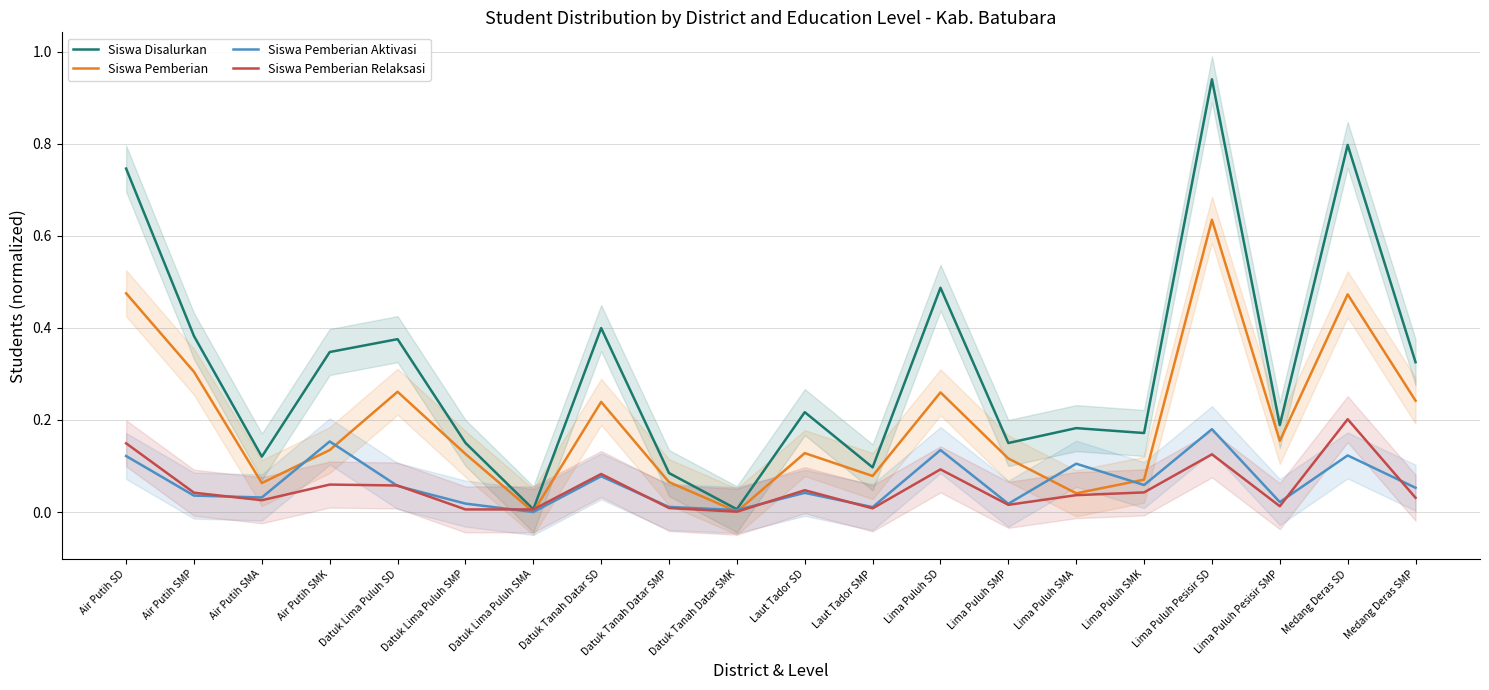

Which series has the largest range (max minus min)?

Siswa Disalurkan